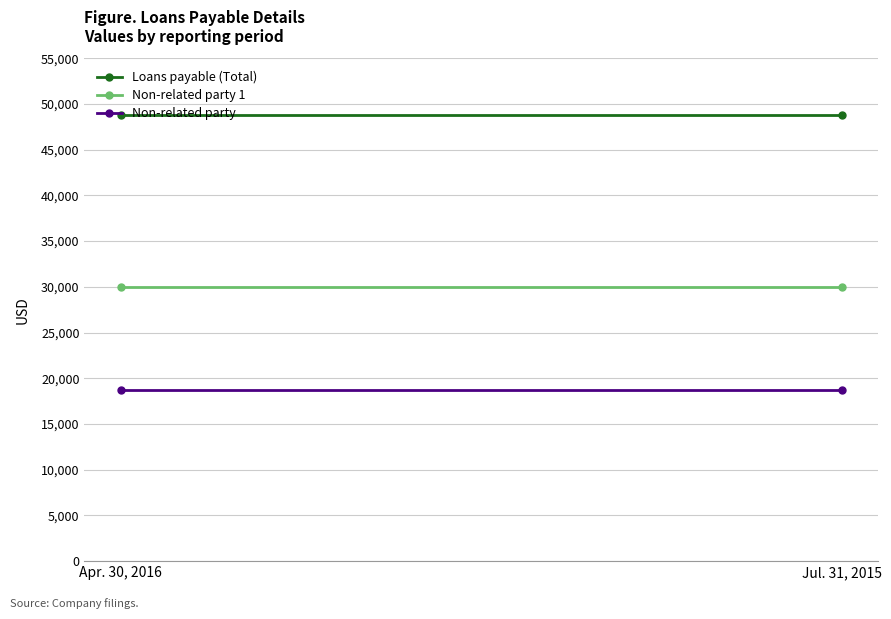

Reading left to right, extract all data points from this chart.

Loans payable (Total): 48750	48750
Non-related party 1: 30000	30000
Non-related party: 18750	18750